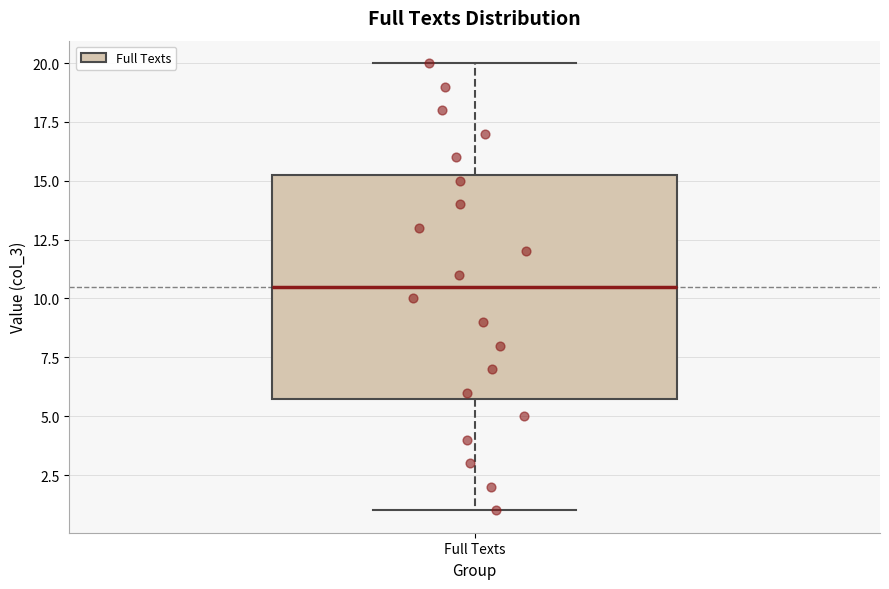

Where is the upper edge of the box for Full Texts on the y-axis? The values are not printed on the chart, so give them approximately, as read against the axis.

15.5